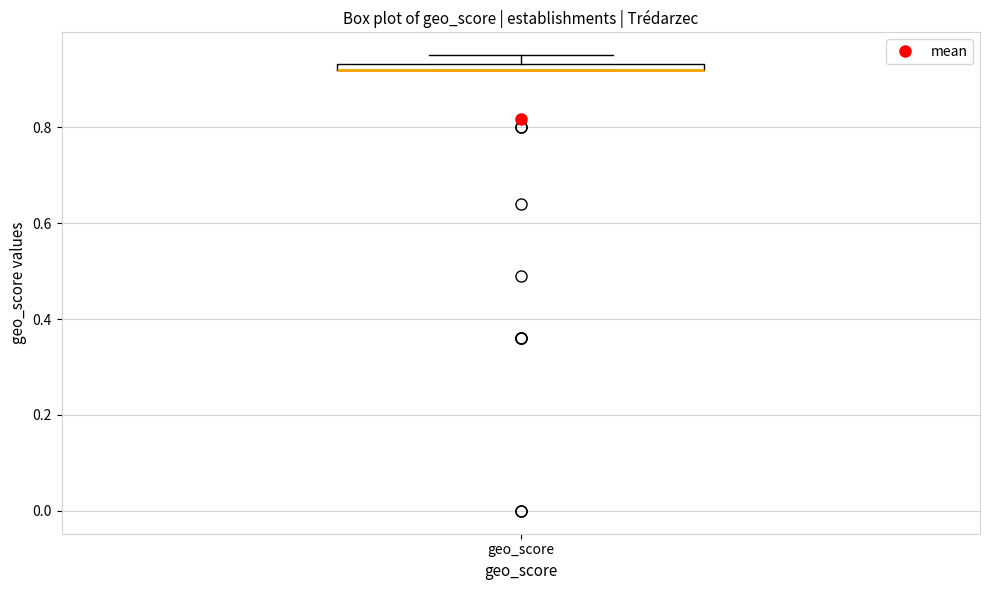

Where is the upper edge of the box for geo_score on the y-axis? The values are not printed on the chart, so give them approximately, as read against the axis.

0.94